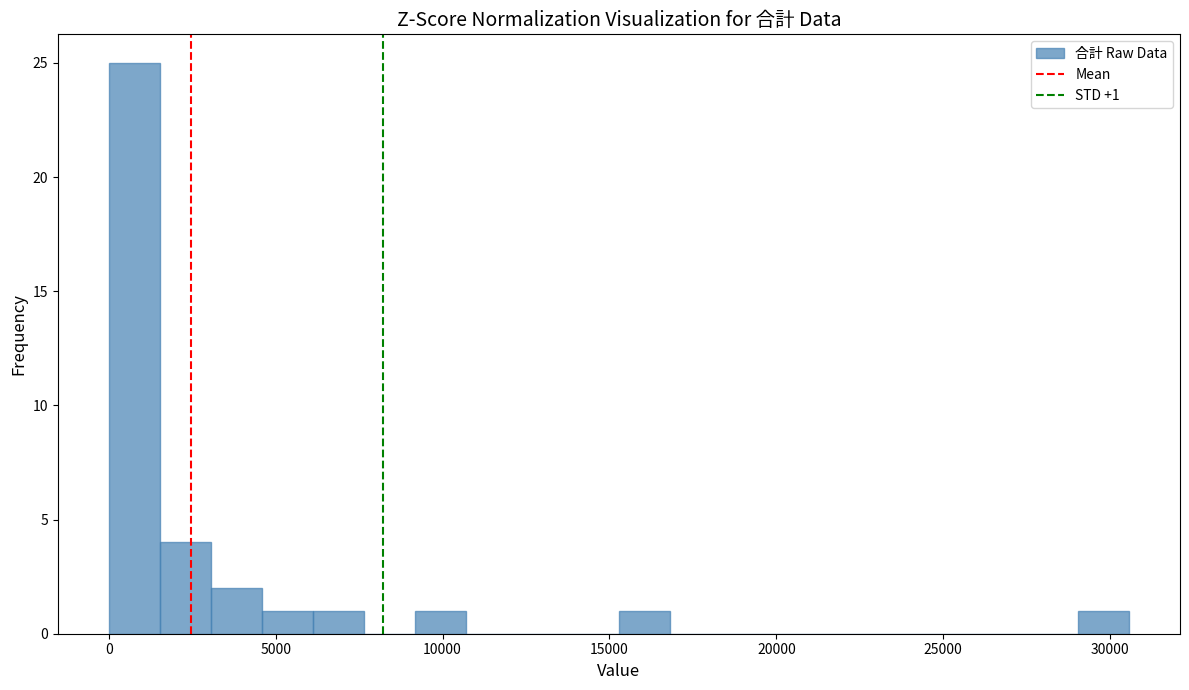

Around what value on the x-axis is the tallest bar? Give the approximate position of its centre, as read against the axis.

1000